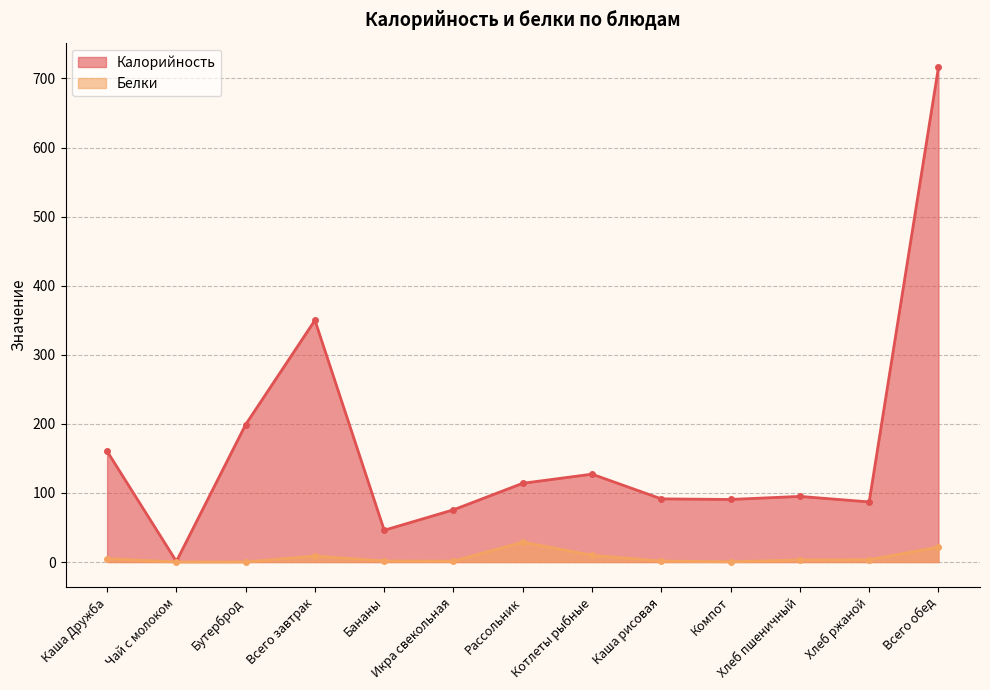

Between Чай с молоком and Котлеты рыбные, which is larger?

Котлеты рыбные